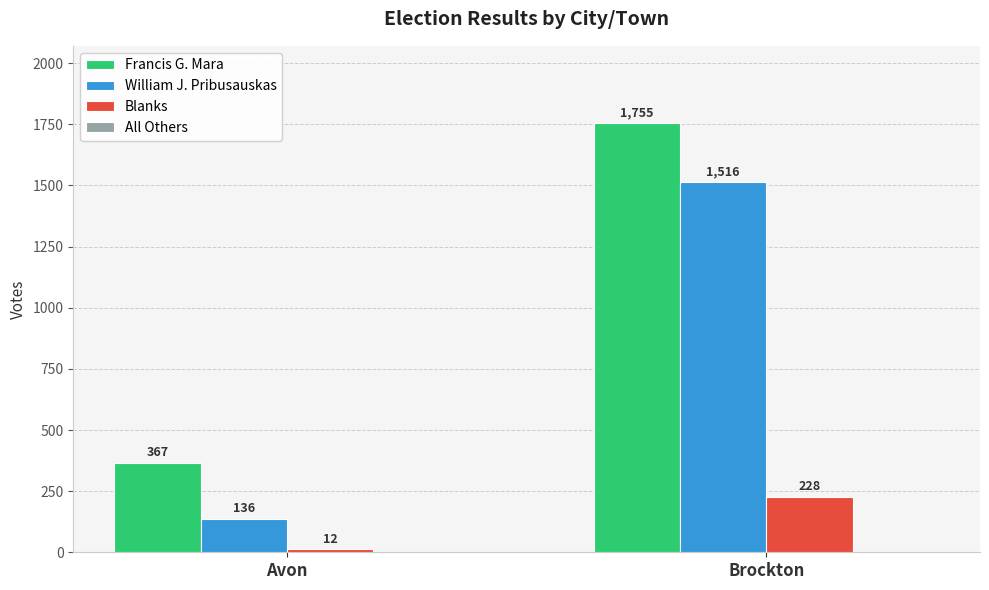

At which category does the chart reach its peak across all series?

Brockton